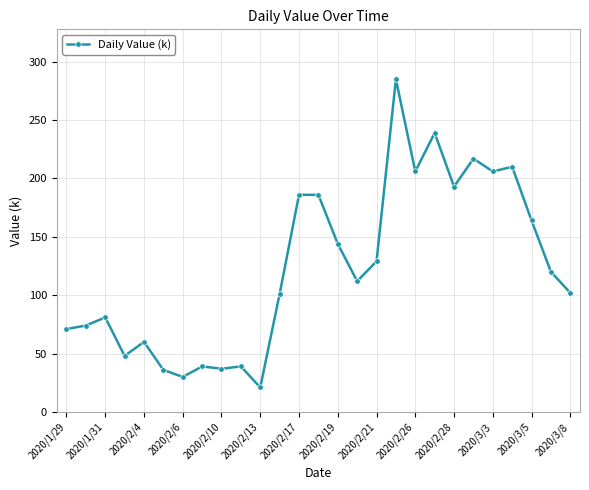

What is the minimum value shown in the chart?

21